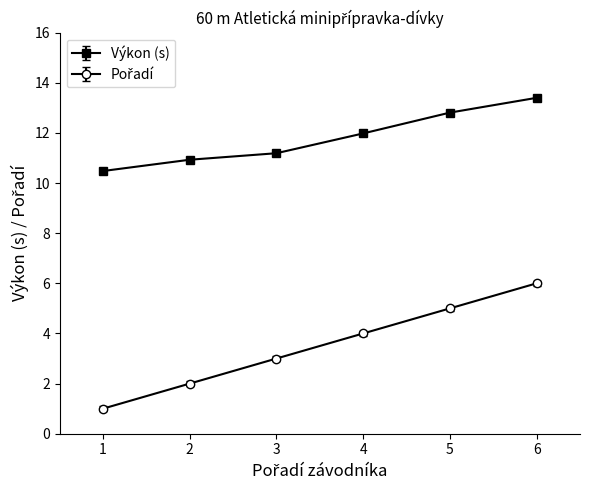

What is the total value across all series at 6?

19.4